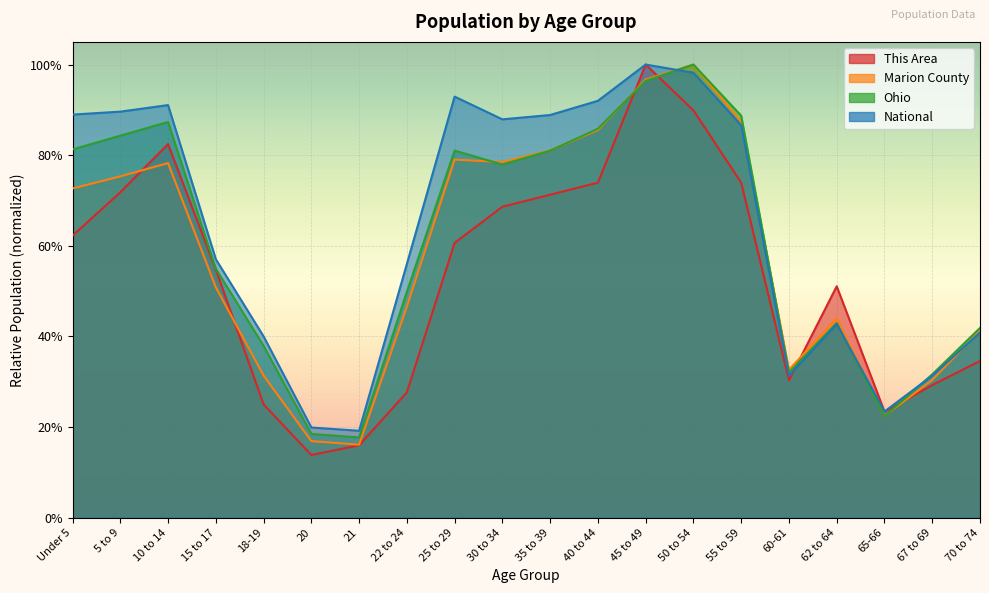

What is the sum of the This Area values at 15 to 17 and Under 5?

1.2